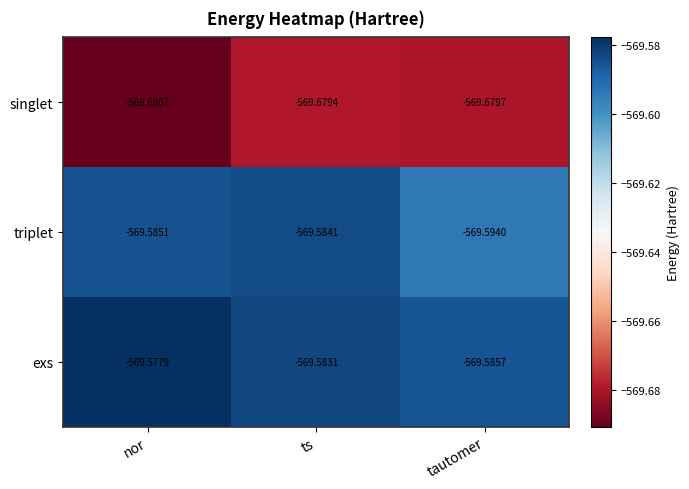

At which category does the chart reach its minimum across all series?

nor